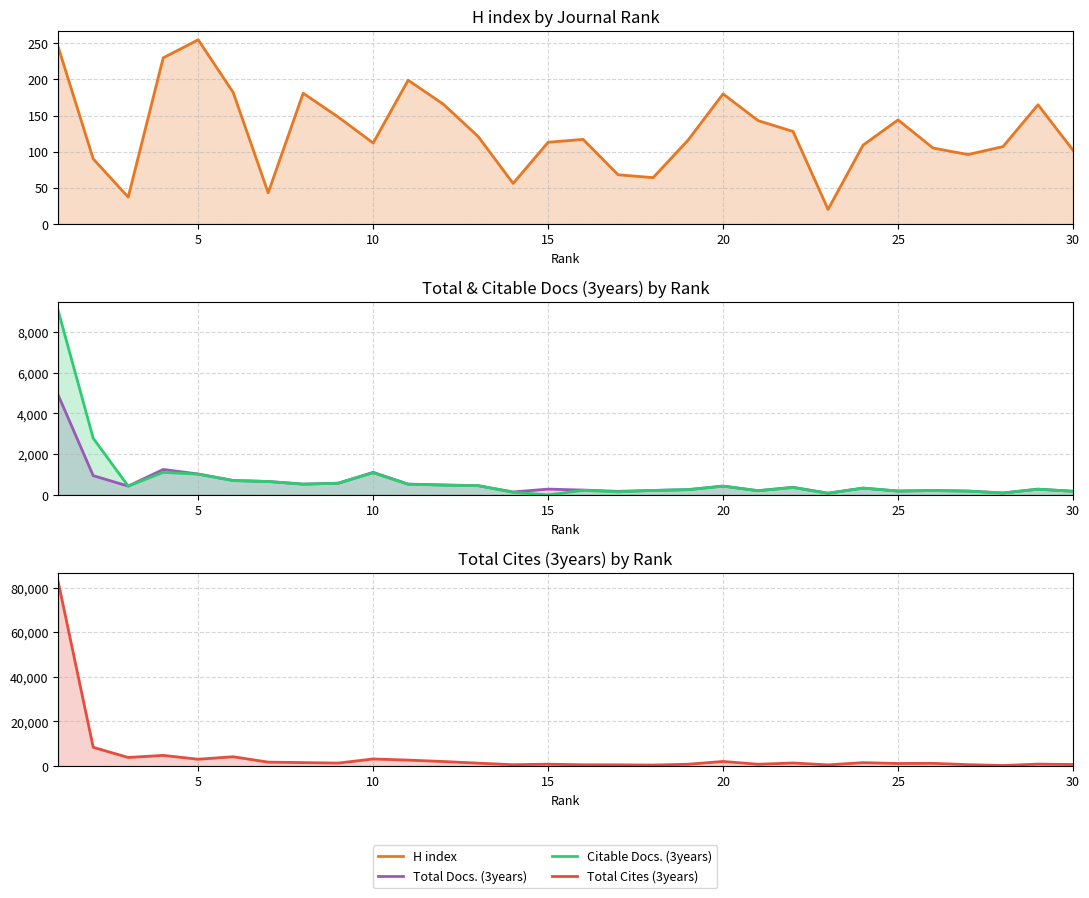

In Citable Docs. (3years), how many points are higher than both neighbors (excluding endpoints)?

8